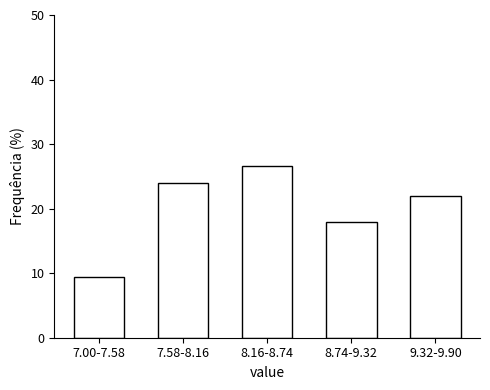

Reading left to right, list all the values displayed in this chart.

7.00-7.58=9.3	7.58-8.16=24.0	8.16-8.74=26.7	8.74-9.32=18.0	9.32-9.90=22.0